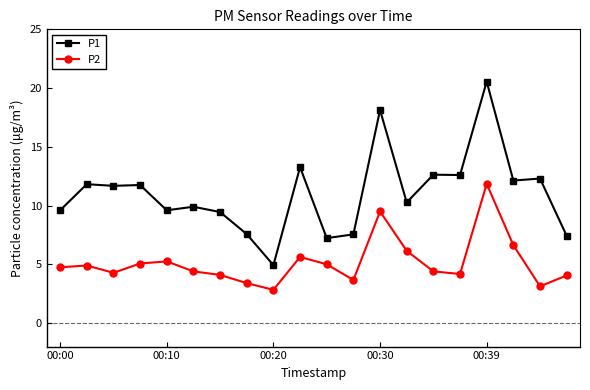

True or false: P1 has more than 0 interior local peaks.

True